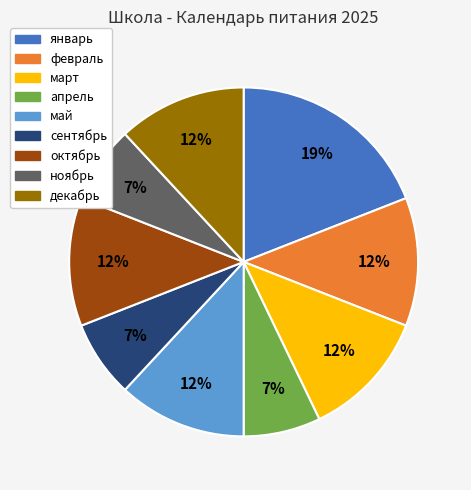

To the nearest percent, what is the average slice percentage?

11%